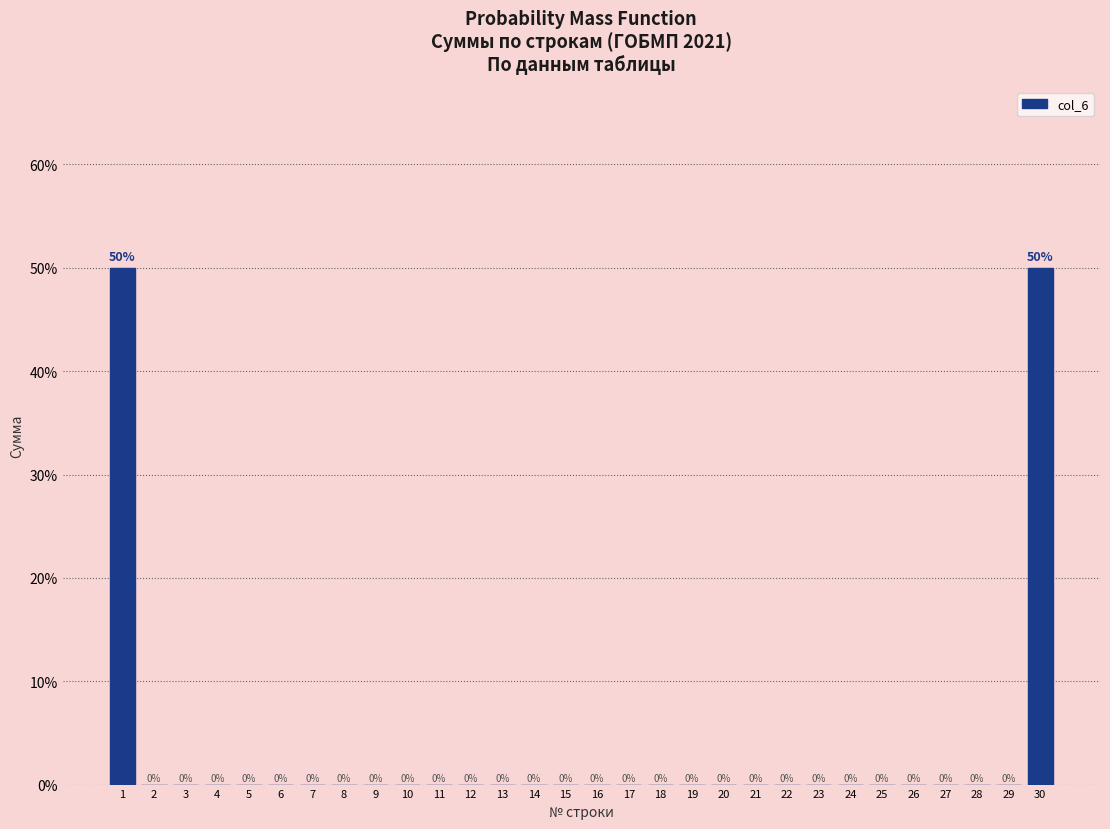

Reading left to right, transcribe all the data shown in this chart.

1=50	2=0	3=0	4=0	5=0	6=0	7=0	8=0	9=0	10=0	11=0	12=0	13=0	14=0	15=0	16=0	17=0	18=0	19=0	20=0	21=0	22=0	23=0	24=0	25=0	26=0	27=0	28=0	29=0	30=50